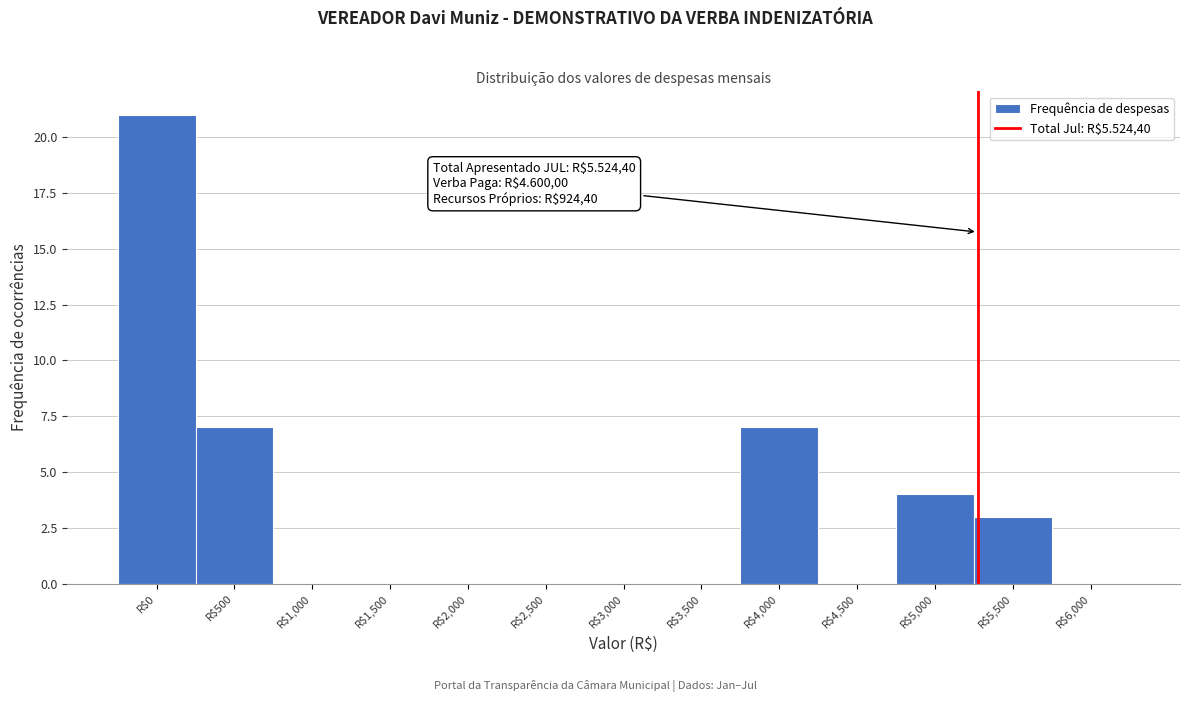

What is the sum of all values?

42